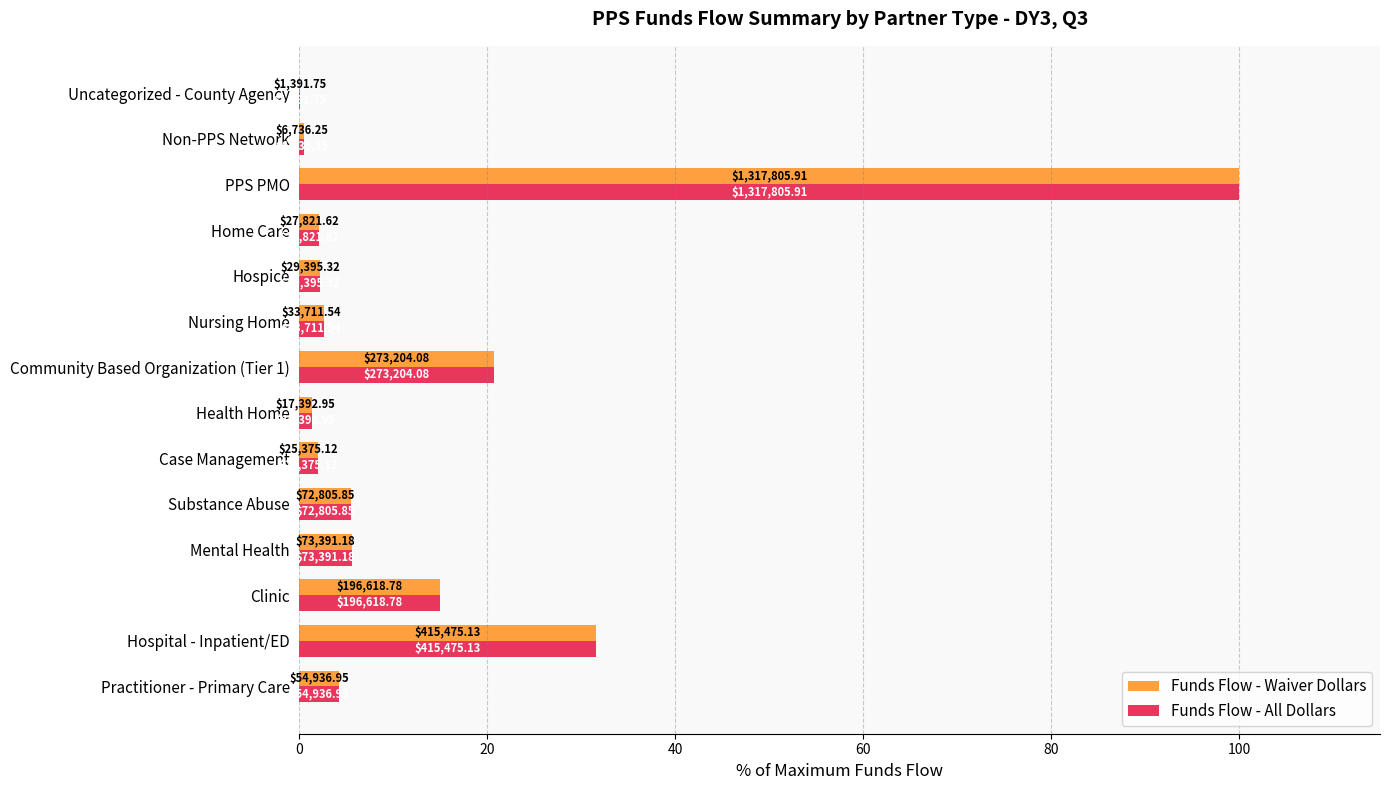

What are all the series names shown in the legend?

Funds Flow - Waiver Dollars, Funds Flow - All Dollars